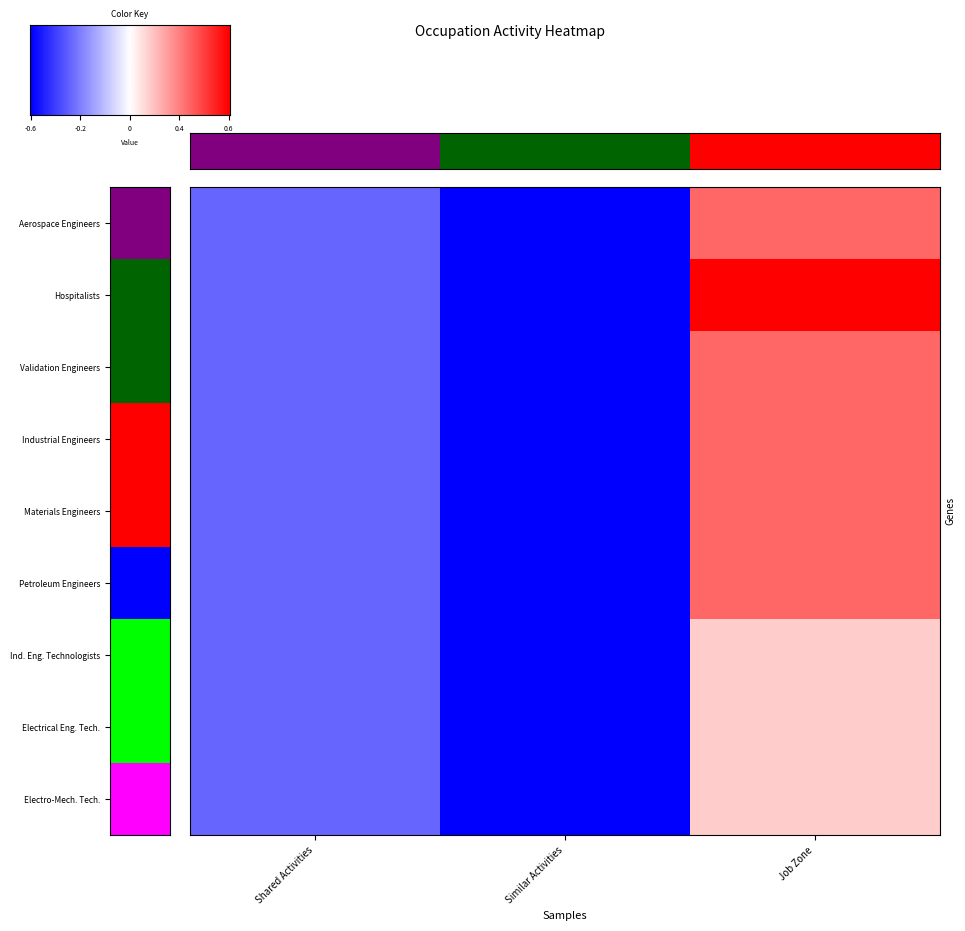

Reading left to right, what are all the values shown in this chart?

Aerospace Engineers: Shared Activities=-0.6	Similar Activities=-1.0	Job Zone=0.6
Hospitalists: Shared Activities=-0.6	Similar Activities=-1.0	Job Zone=1.0
Validation Engineers: Shared Activities=-0.6	Similar Activities=-1.0	Job Zone=0.6
Industrial Engineers: Shared Activities=-0.6	Similar Activities=-1.0	Job Zone=0.6
Materials Engineers: Shared Activities=-0.6	Similar Activities=-1.0	Job Zone=0.6
Petroleum Engineers: Shared Activities=-0.6	Similar Activities=-1.0	Job Zone=0.6
Ind. Eng. Technologists: Shared Activities=-0.6	Similar Activities=-1.0	Job Zone=0.2
Electrical Eng. Tech.: Shared Activities=-0.6	Similar Activities=-1.0	Job Zone=0.2
Electro-Mech. Tech.: Shared Activities=-0.6	Similar Activities=-1.0	Job Zone=0.2